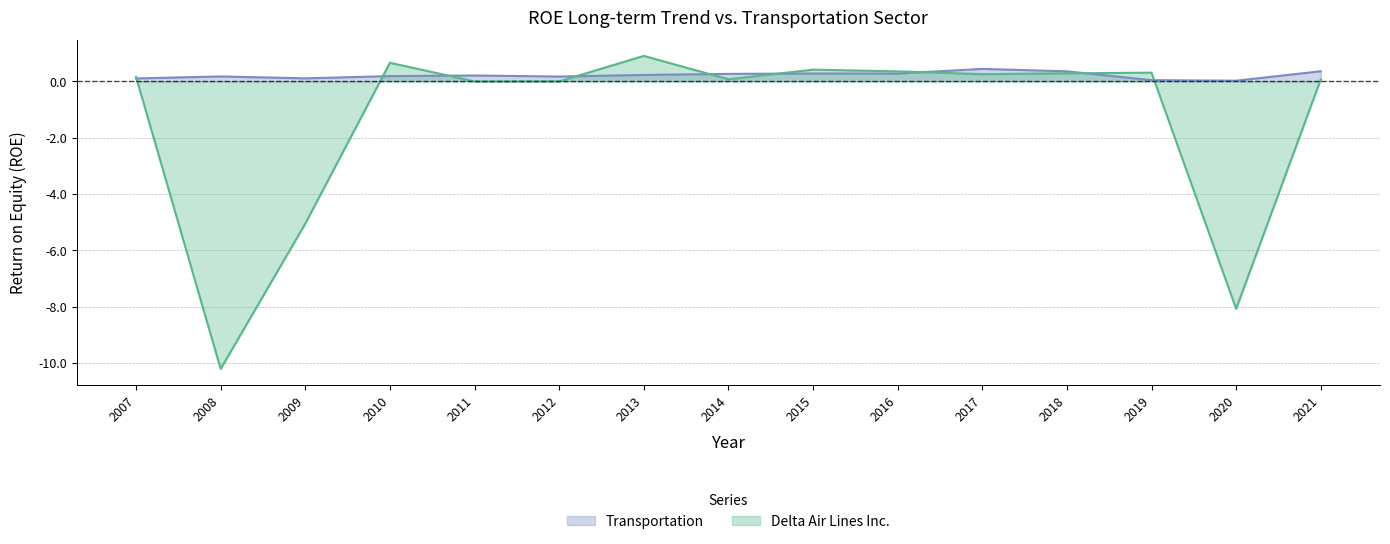

Reading right to left, transcribe all the data shown in this chart.

Delta Air Lines Inc.: 0.1	-8.1	0.3	0.3	0.3	0.4	0.4	0.1	0.9	0.0	0.0	0.7	-5.0	-10.2	0.2
Transportation: 0.4	0.0	0.0	0.4	0.4	0.3	0.3	0.3	0.2	0.2	0.2	0.2	0.1	0.2	0.1